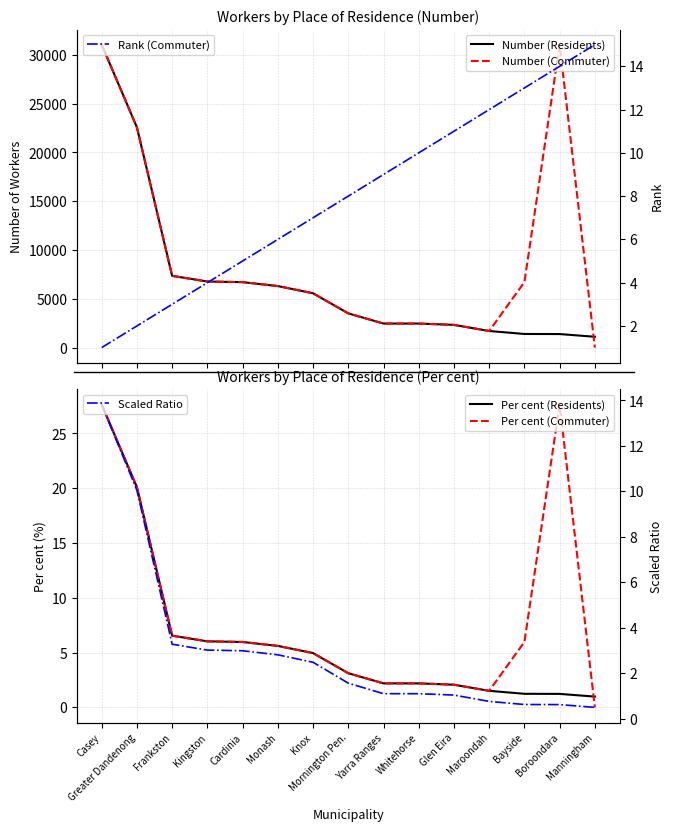

Between which two adjacent categories do Rank (Commuter) and Per cent (Residents) first intersect?

Cardinia and Monash